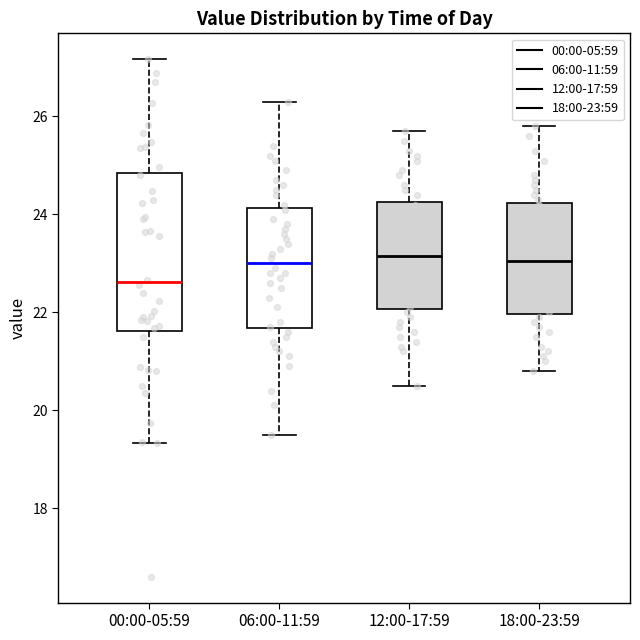

Where does the lower whisker of the box for 06:00-11:59 end on the y-axis? The values are not printed on the chart, so give them approximately, as read against the axis.

19.6